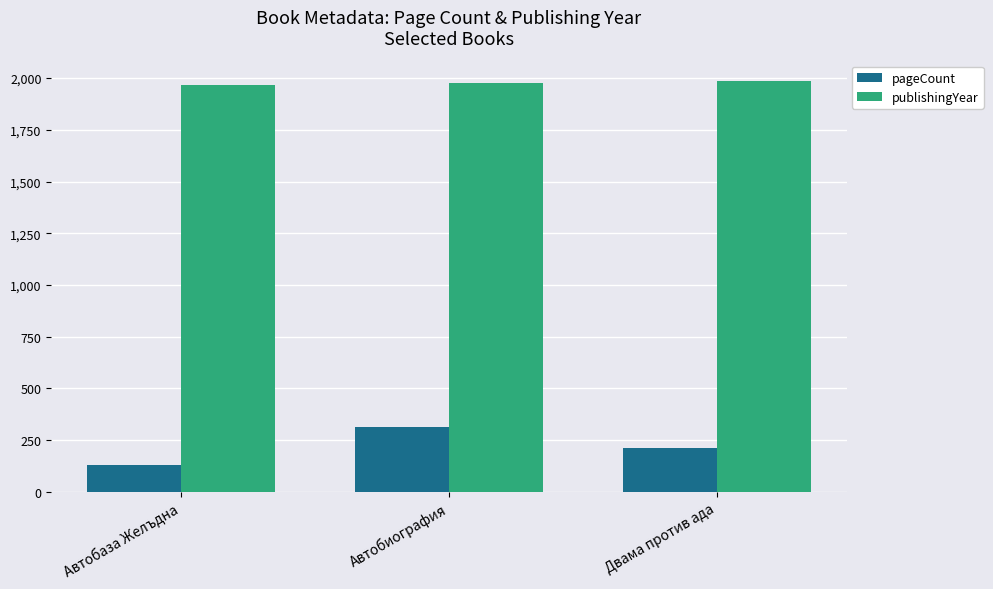

How many groups of bars are there?

3